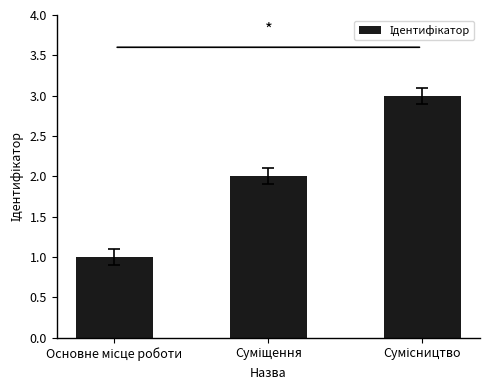

What is the greatest value displayed?

3